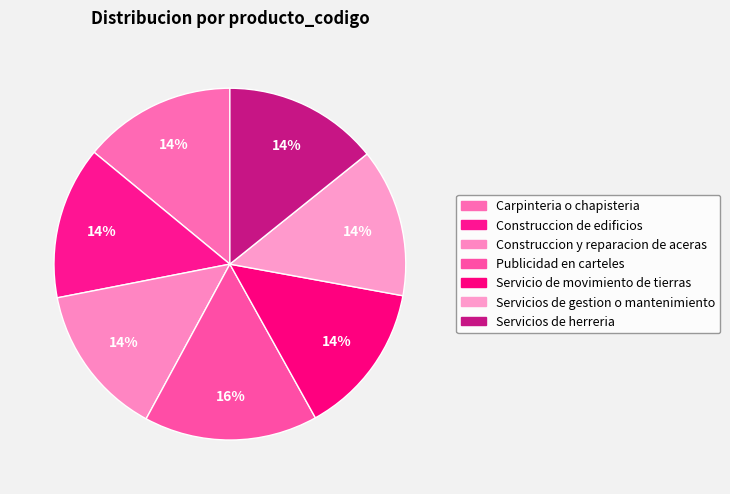

Is there a majority slice in this chart?

No